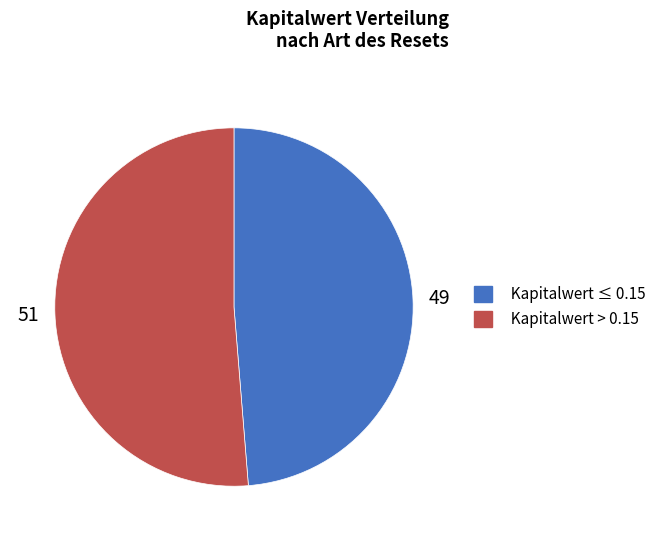

Is the sum of Kapitalwert ≤ 0.15 and Kapitalwert > 0.15 greater than half?

Yes